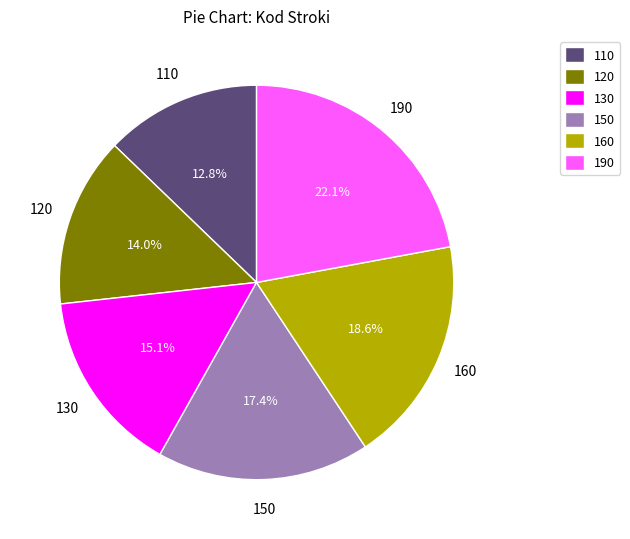

Is it true that 150 is 25% of the pie?

False